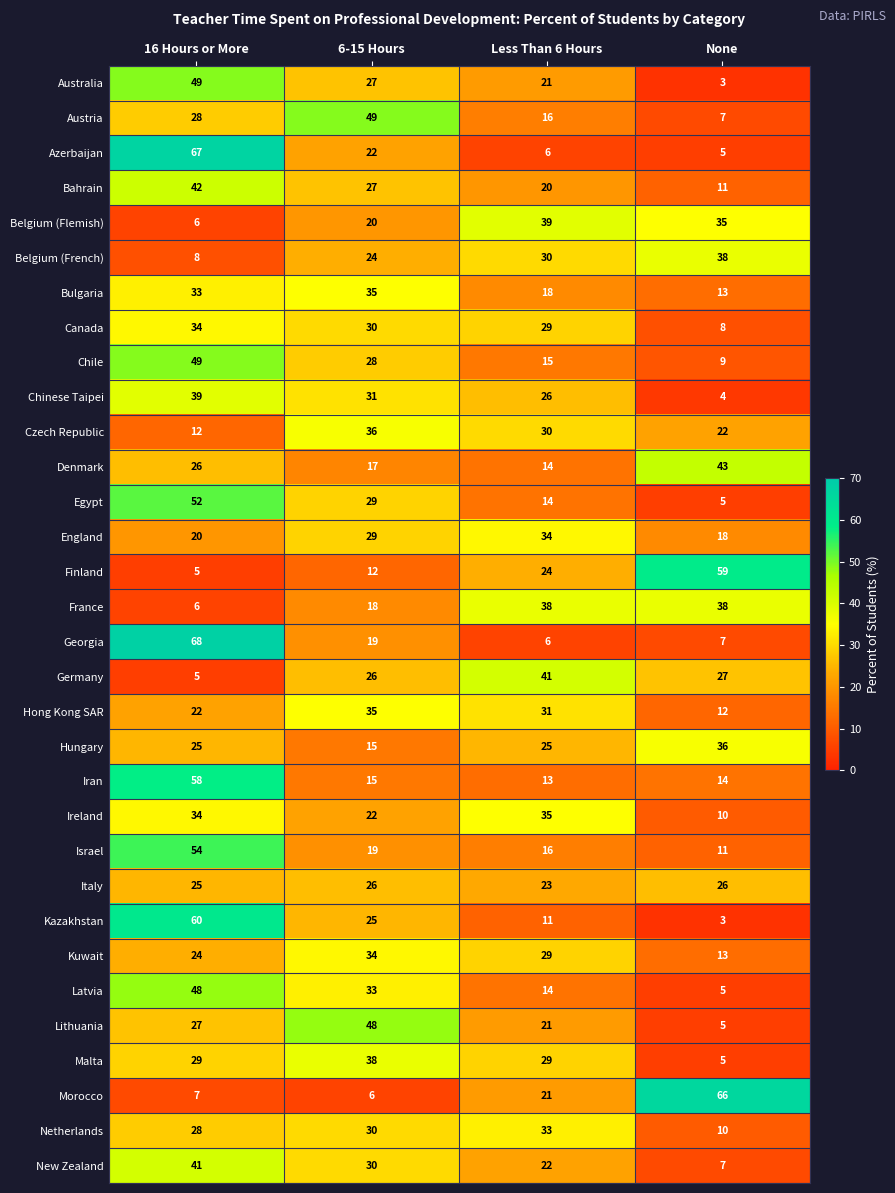

Between 6-15 Hours and Less Than 6 Hours, which series saw the biggest shift?

Austria